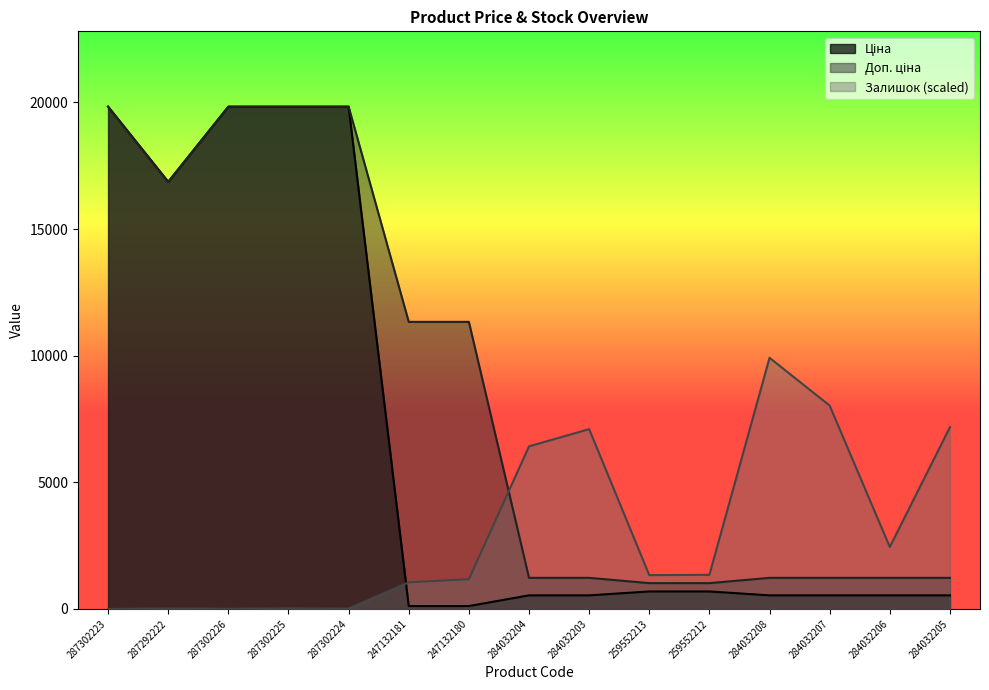

How many interior local peaks does the Залишок series have?

4